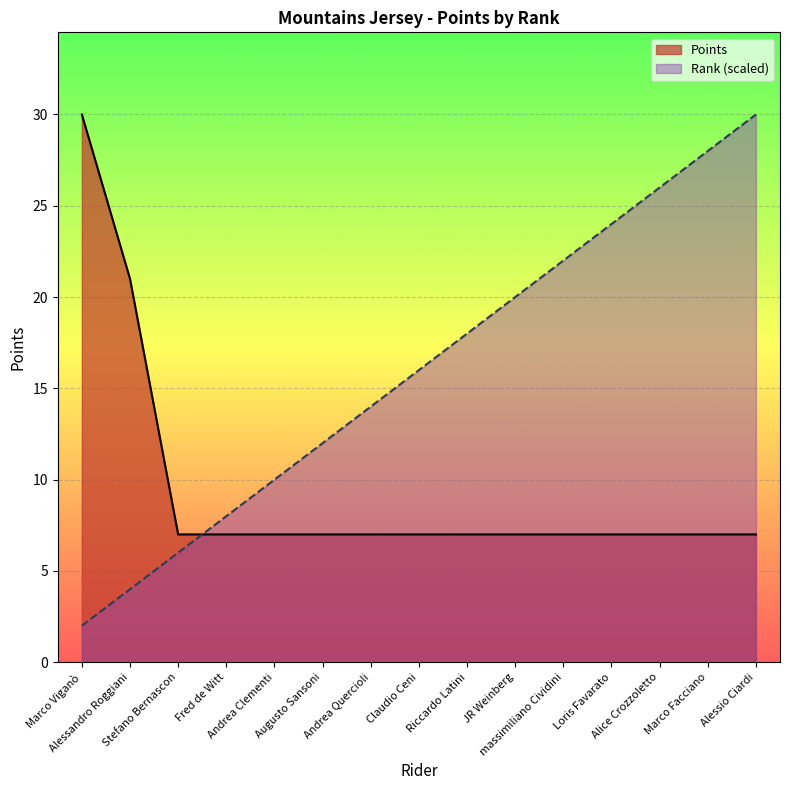

At how many categories does at least one series exceed 21?

6